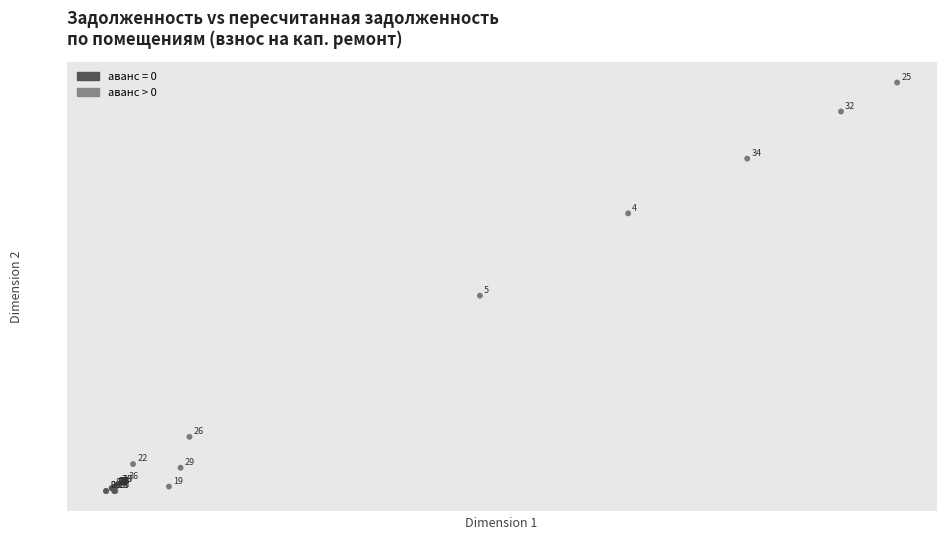

What Y value in the scatter plot is closest to 11574?

11070.0